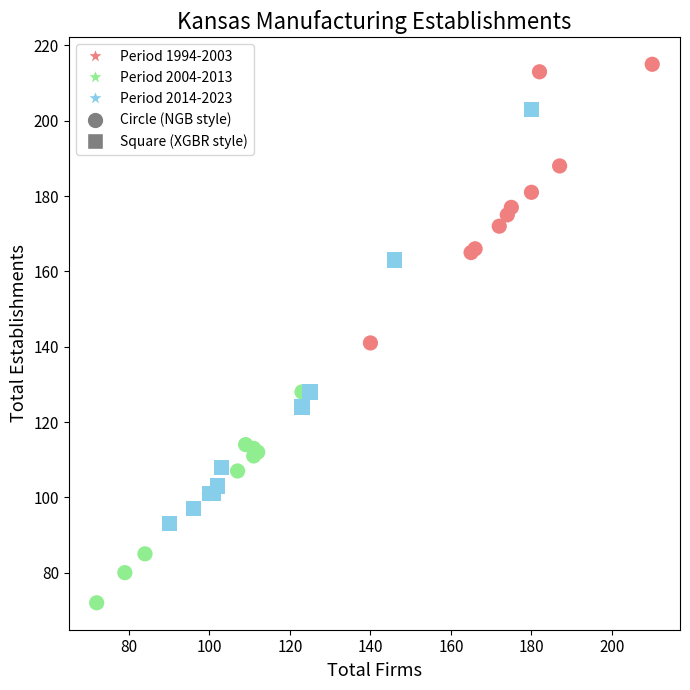

Which series reaches the maximum Y coordinate?

Period 1994-2003